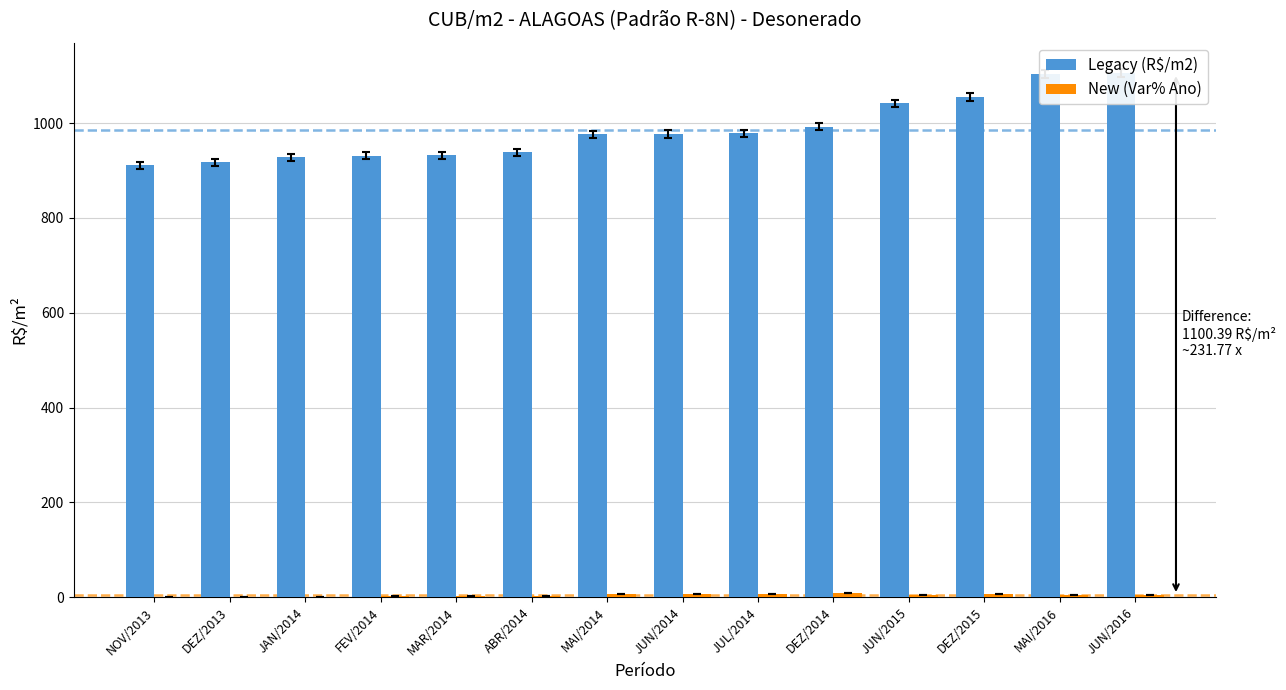

Rank the series by their average value, from lowest to highest.

New (Var% Ano), Legacy (R$/m2)